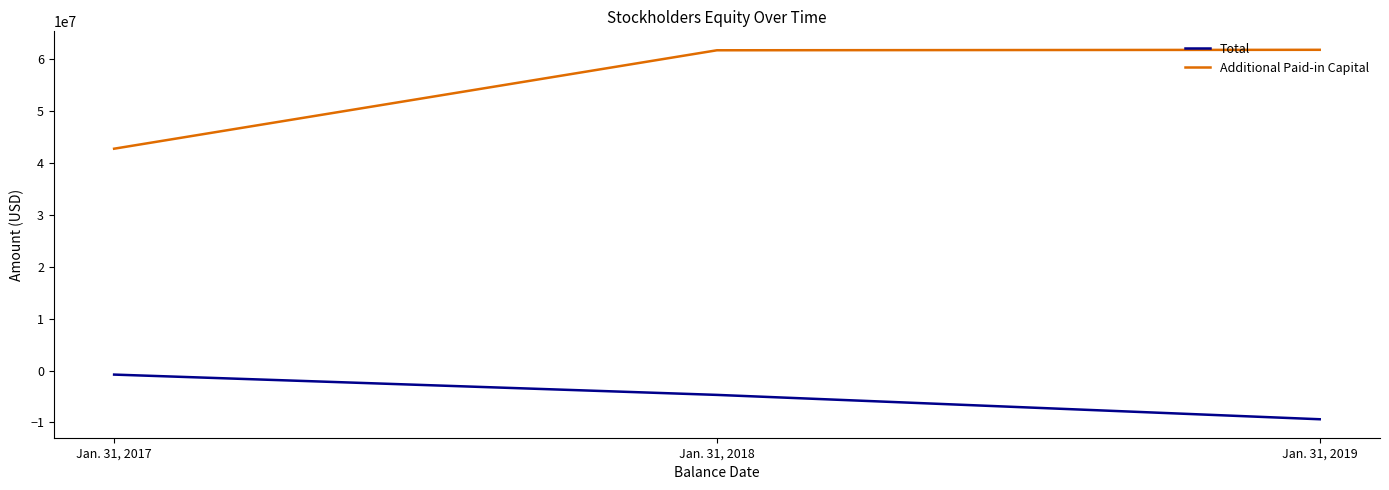

At which label does Total reach its minimum?

Jan. 31, 2019